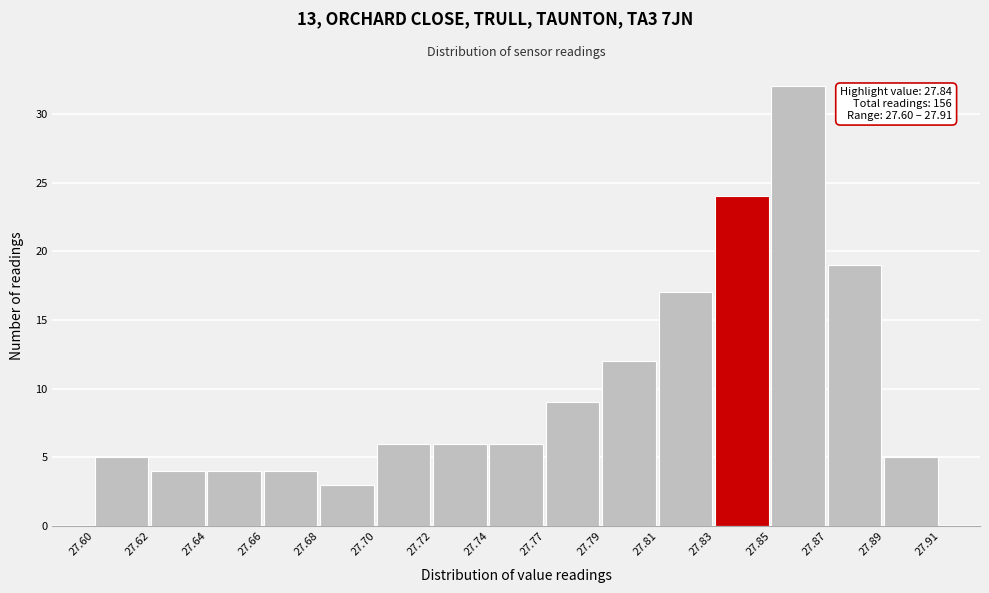

Reading right to left, transcribe all the data shown in this chart.

5	19	32	24	17	12	9	6	6	6	3	4	4	4	5